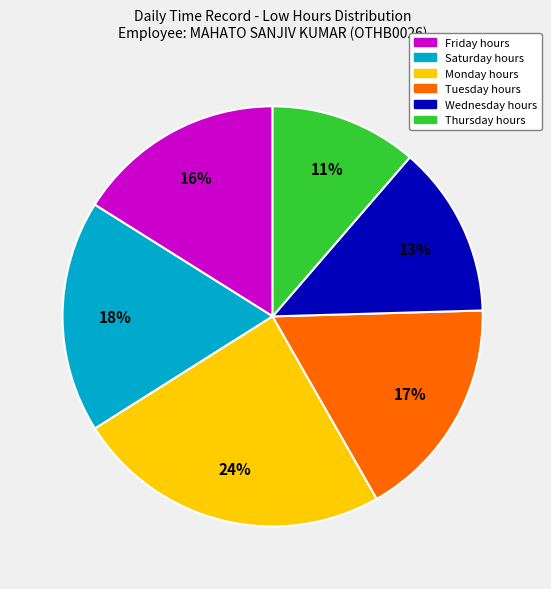

Does any single category account for the majority?

No